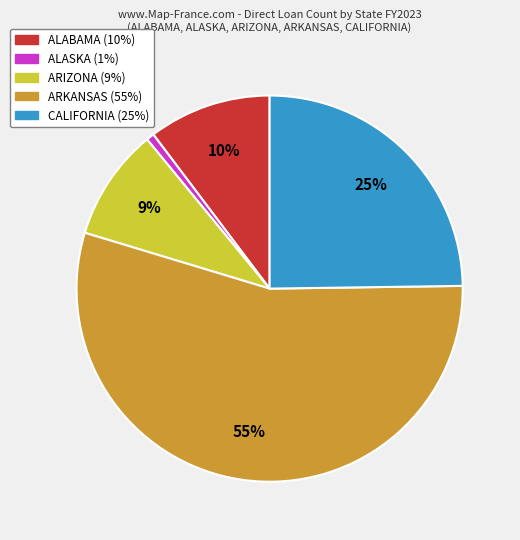

Is it true that ALABAMA is 30% of the pie?

False